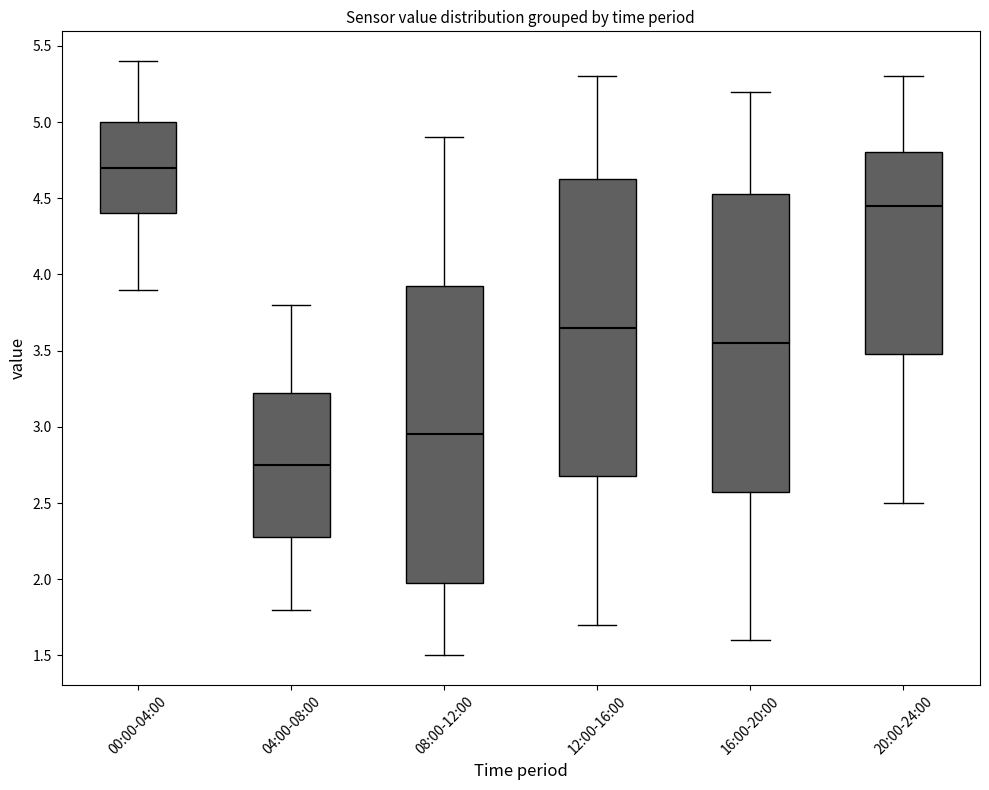

Which box has the highest median line?

00:00-04:00